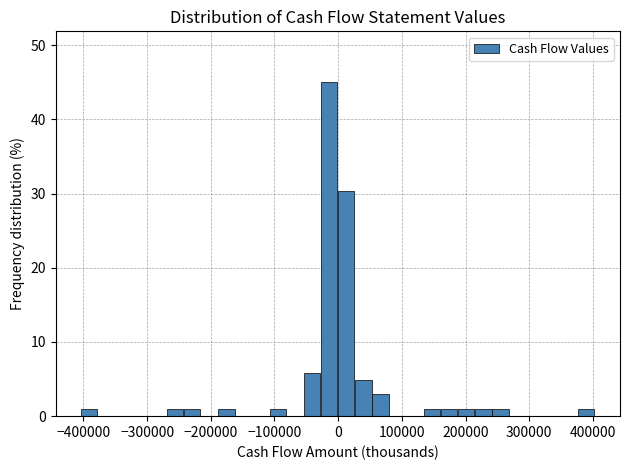

Read against the x-axis, roughly where is the centre of the tallest bar?

-10000